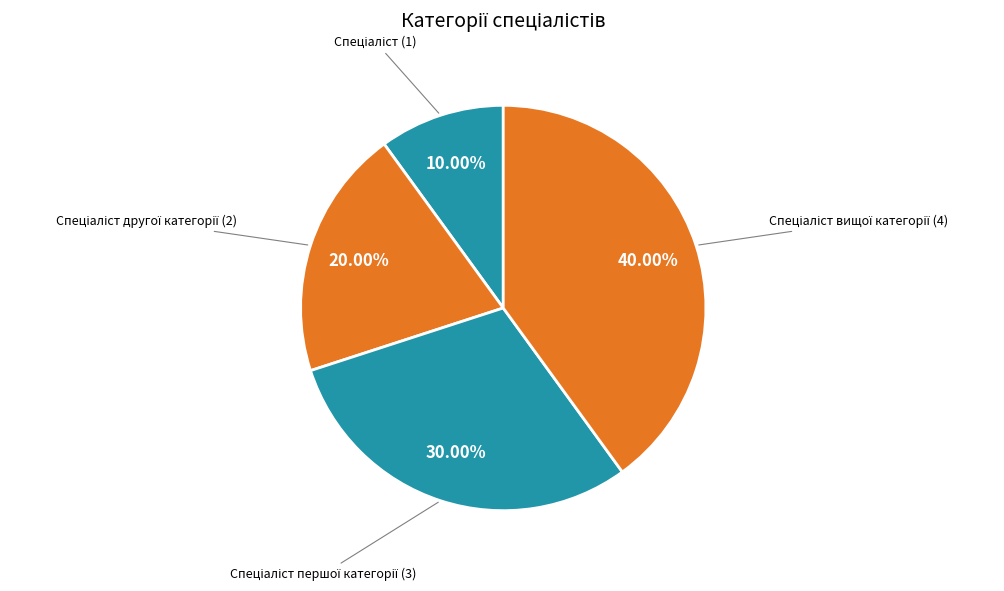

Count the number of slices in the pie.

4